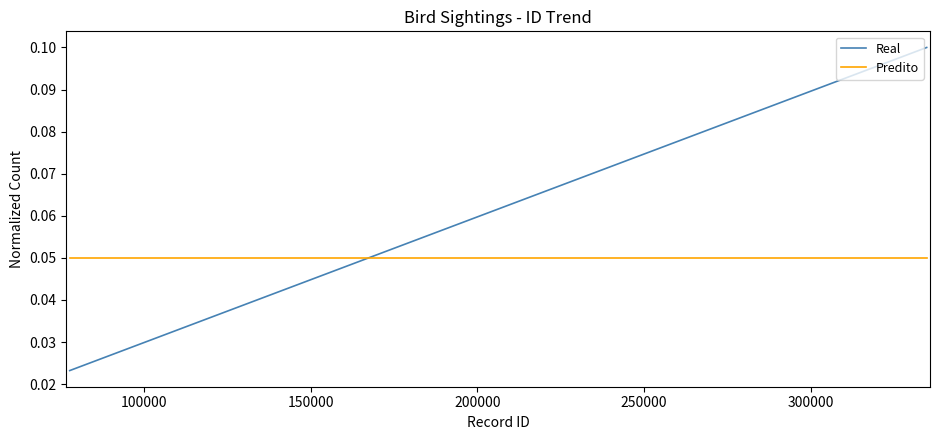

Which series has the largest total across all categories?

Predito